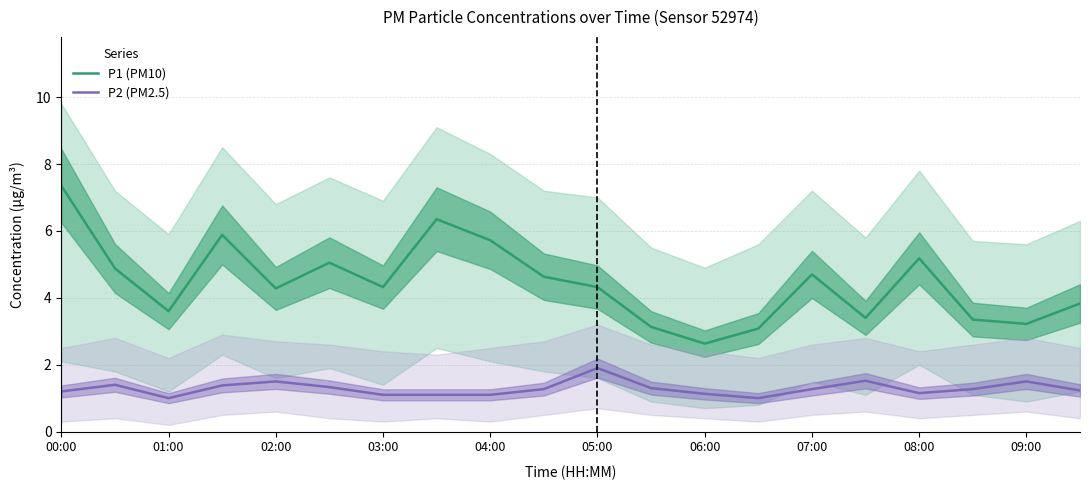

Does the chart have visible grid lines?

Yes